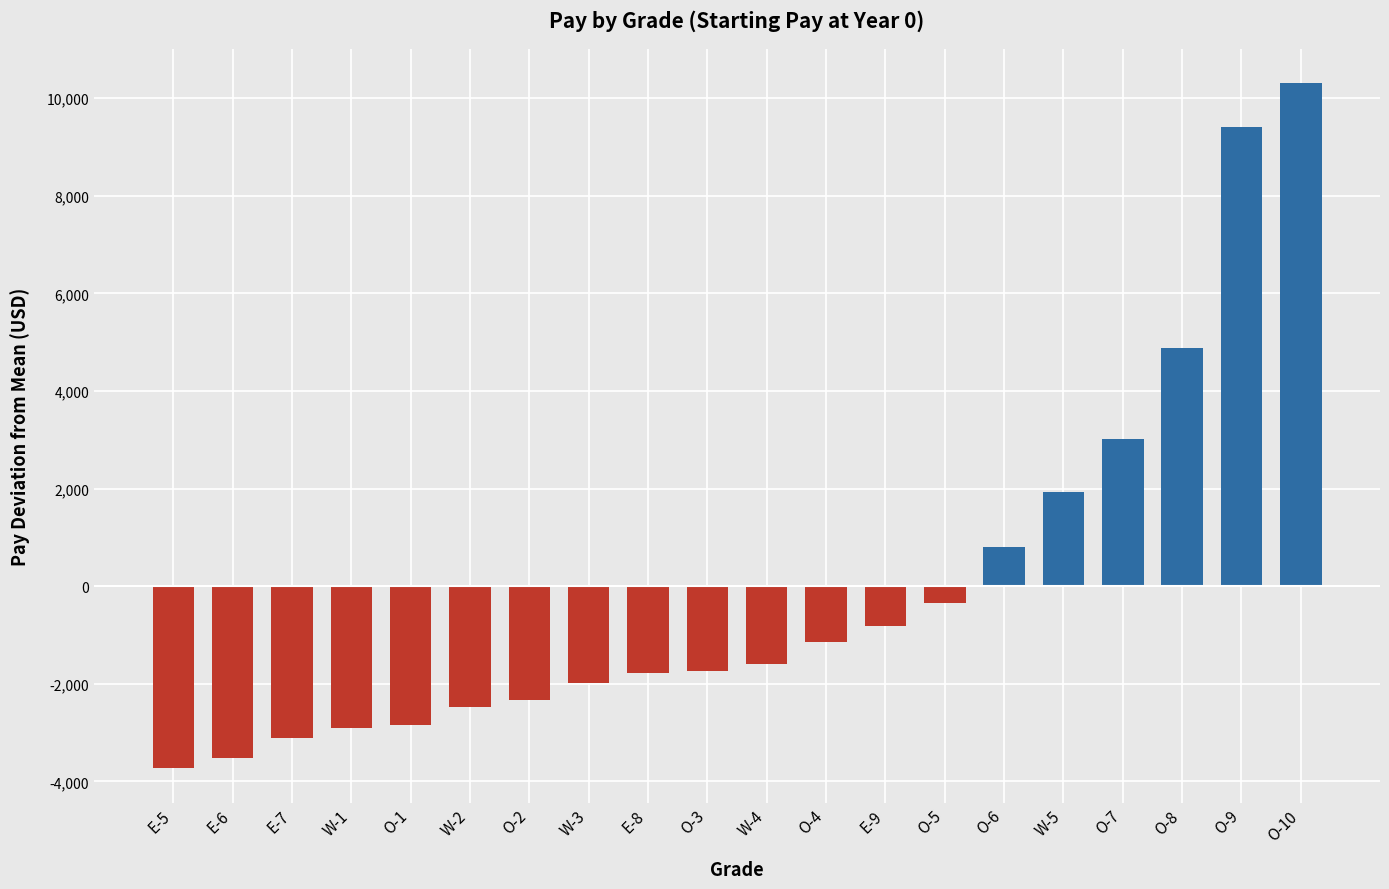

Which category has the lowest value across all series?

E-5